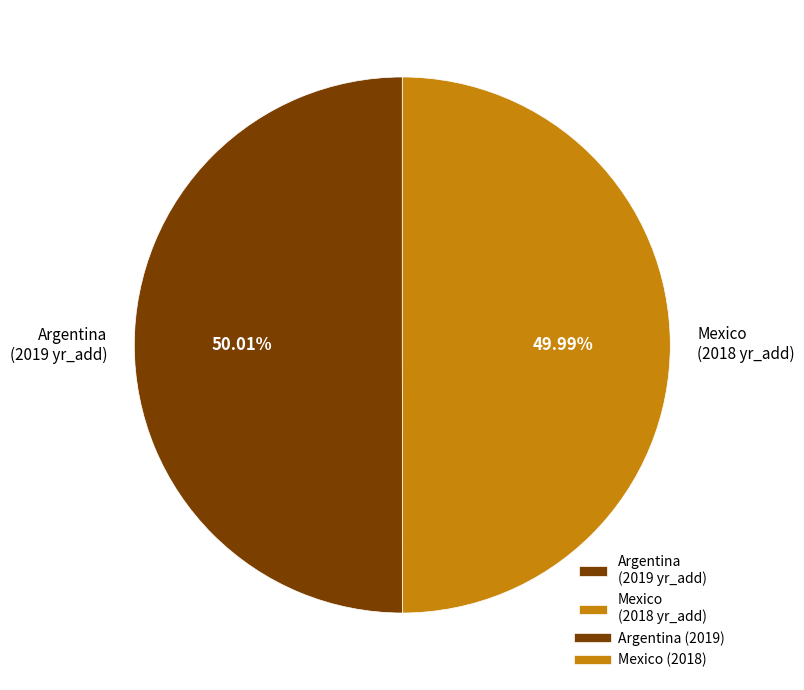

Count the number of slices in the pie.

2